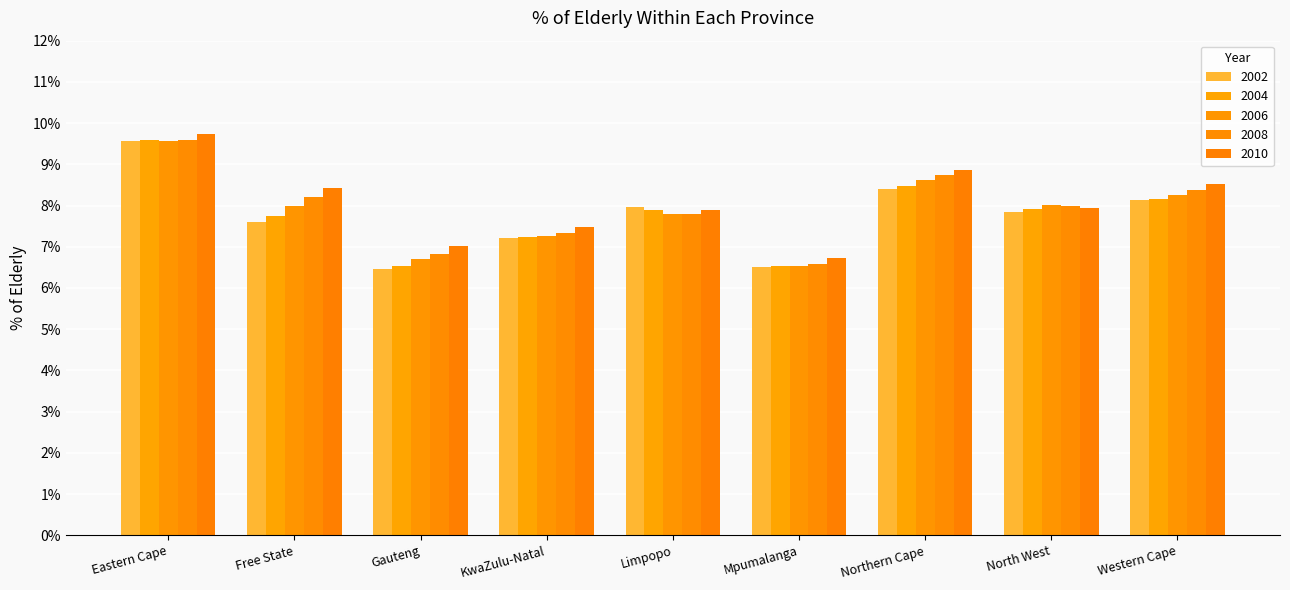

How many bars are there in each group?

5